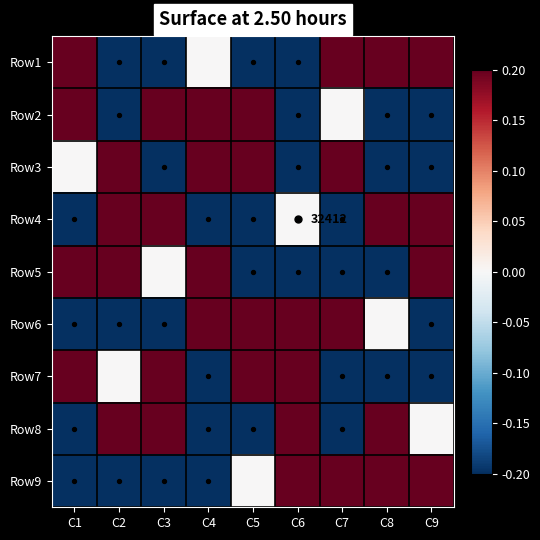

At which category is the sum across all series the highest?

C1